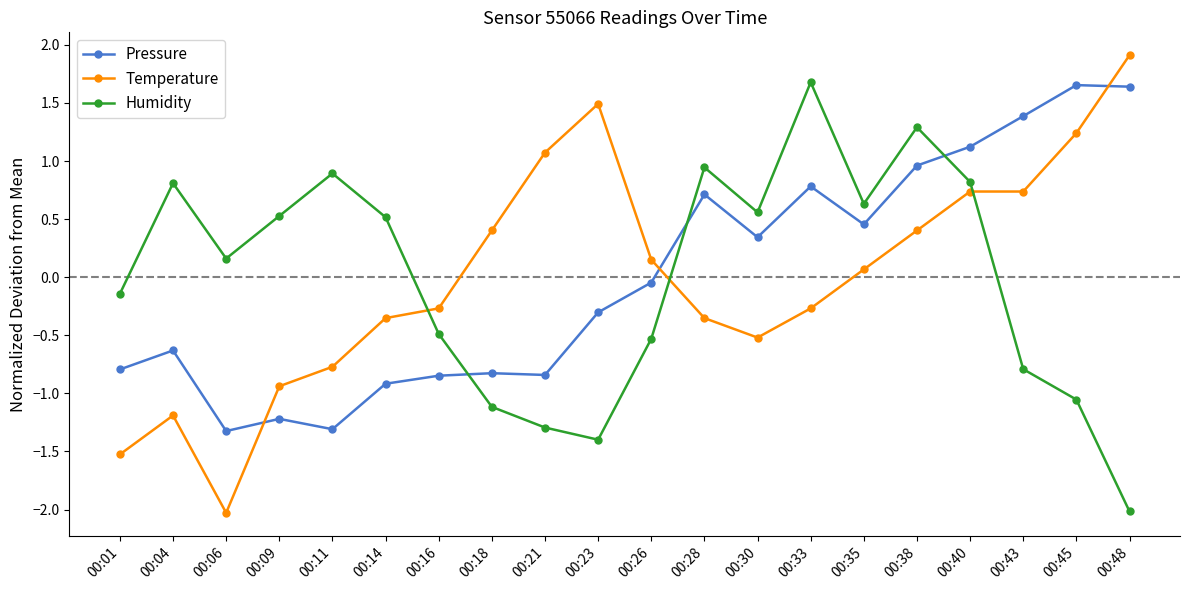

How many values in the Pressure series are below 0?

11